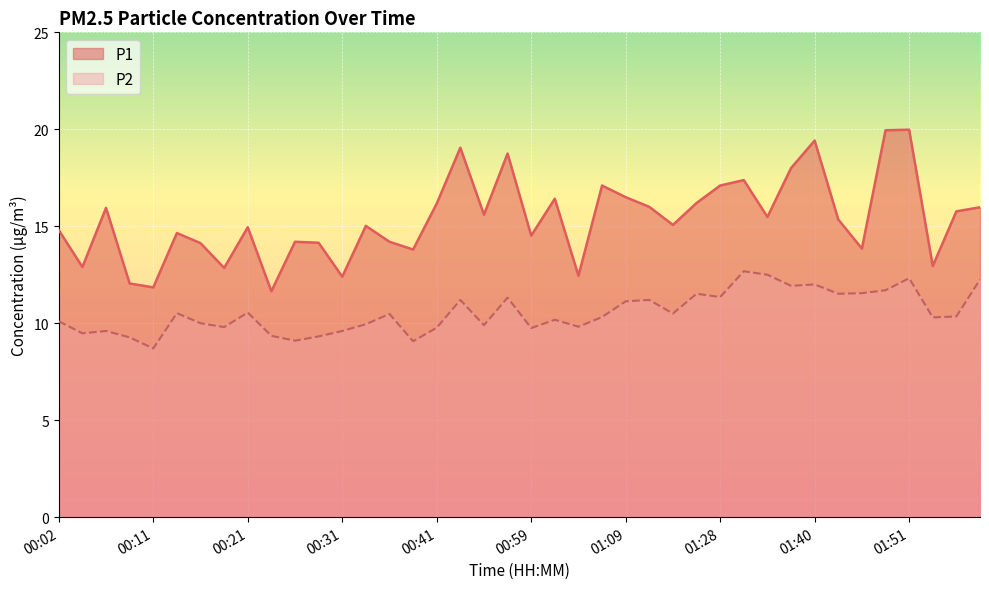

Rank the series at 00:02 from lowest to highest value.

P2, P1